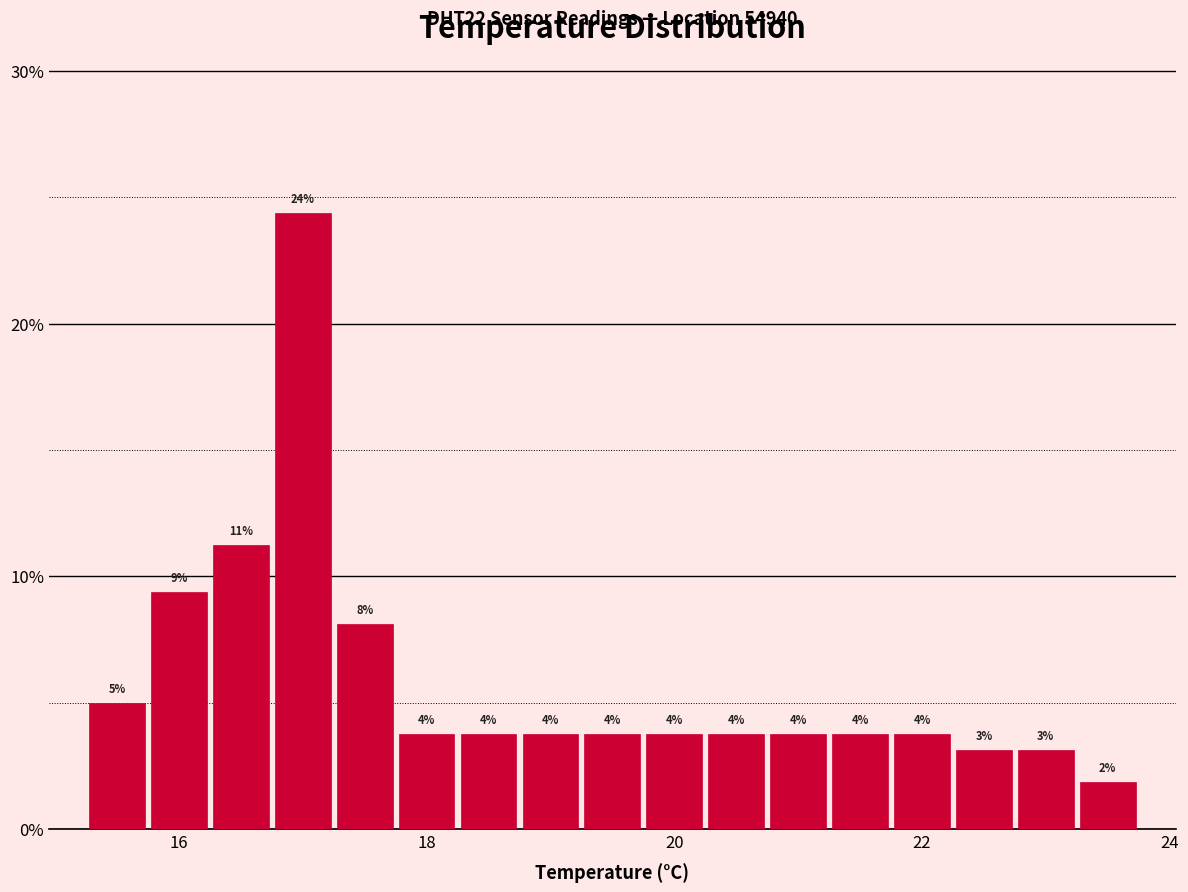

Around what value on the x-axis is the tallest bar? Give the approximate position of its centre, as read against the axis.

17.0